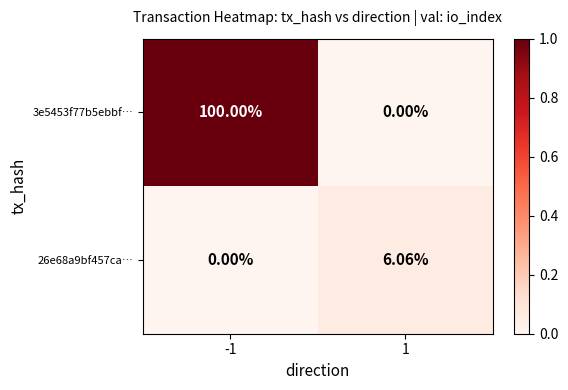

Is the value of 3e5453f77b5ebbf… at 1 greater than the value of 26e68a9bf457ca… at 1?

No